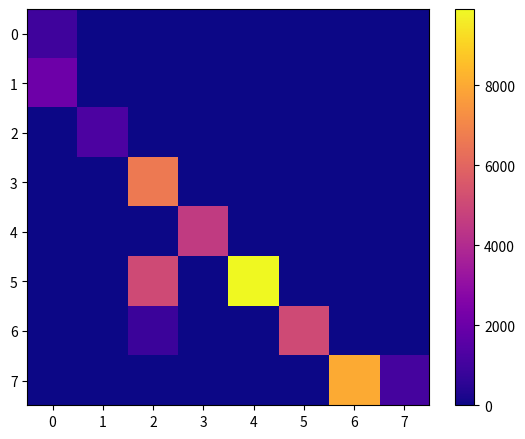

At how many categories does at least one series exceed 2877?

5